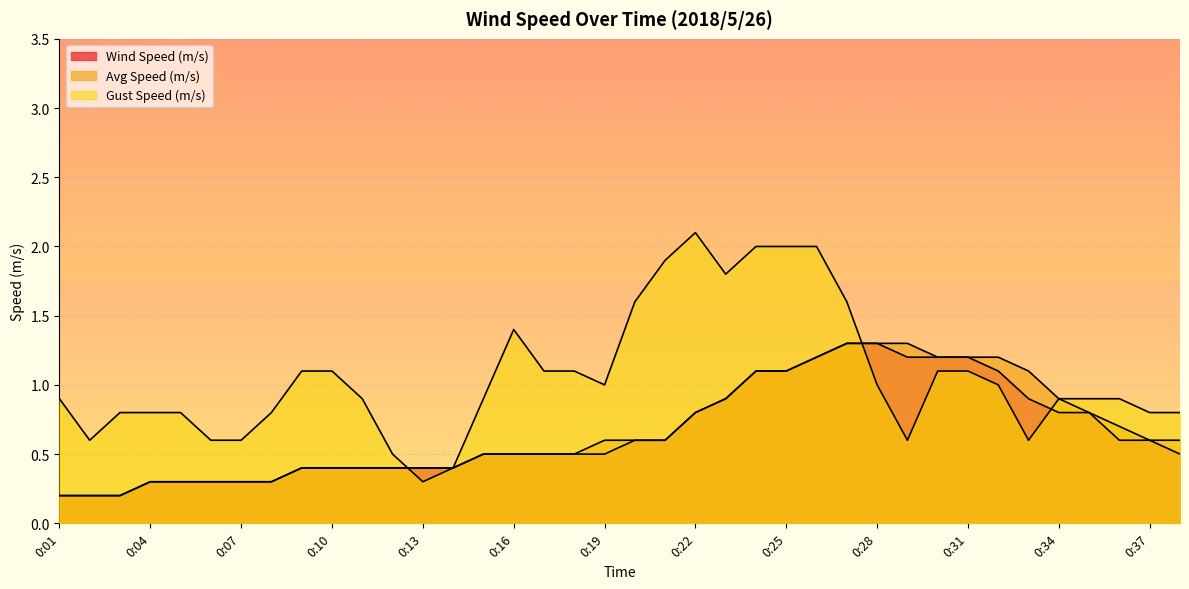

Rank the series at 0:22 from highest to lowest value.

Gust Speed (m/s), Wind Speed (m/s), Avg Speed (m/s)